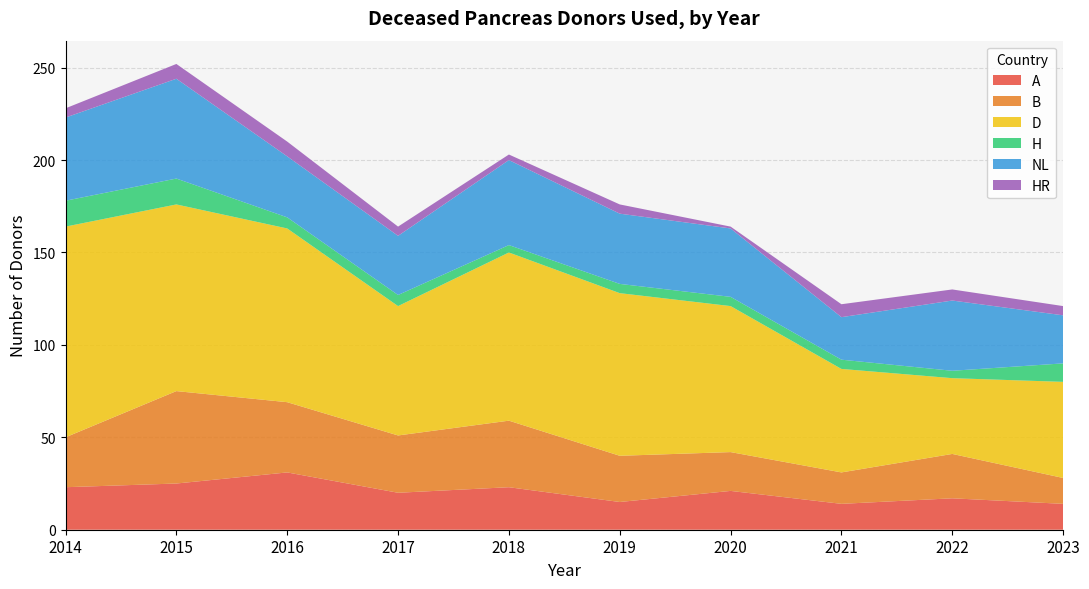

Reading left to right, extract all data points from this chart.

A: 23	25	31	20	23	15	21	14	17	14
B: 27	50	38	31	36	25	21	17	24	14
D: 114	101	94	70	91	88	79	56	41	52
H: 14	14	6	6	4	5	5	5	4	10
NL: 45	54	33	32	46	38	37	23	38	26
HR: 5	8	8	5	3	5	1	7	6	5